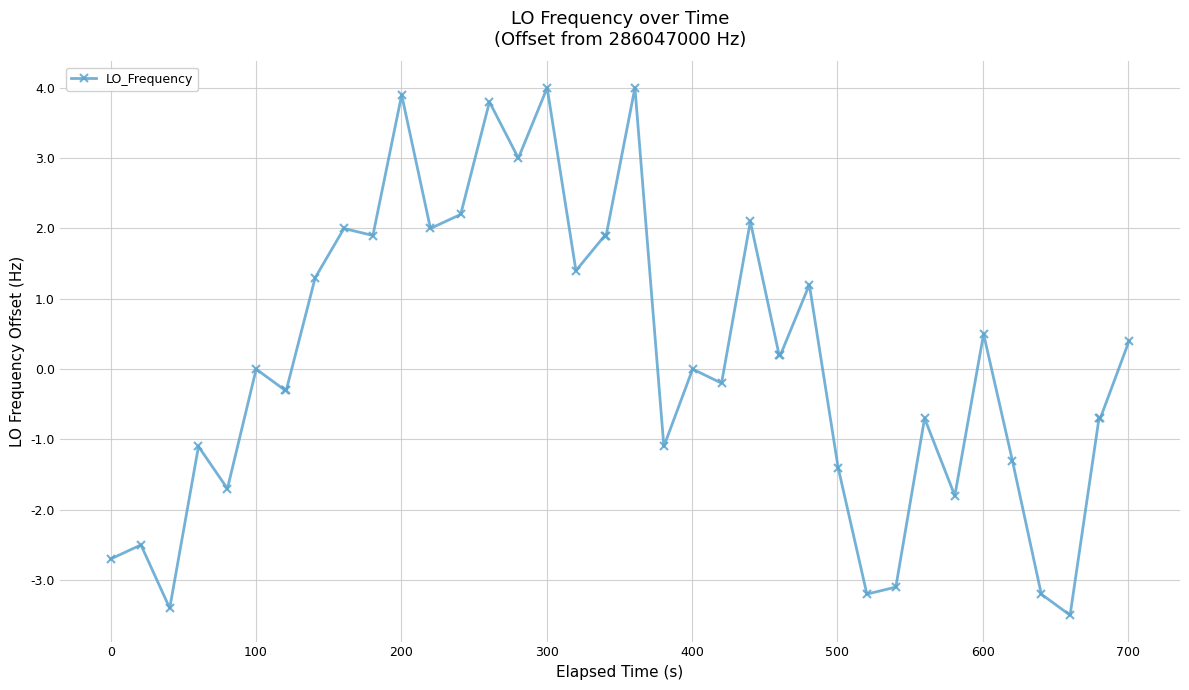

True or false: there are more than 2 points higher than both neighbors.

True